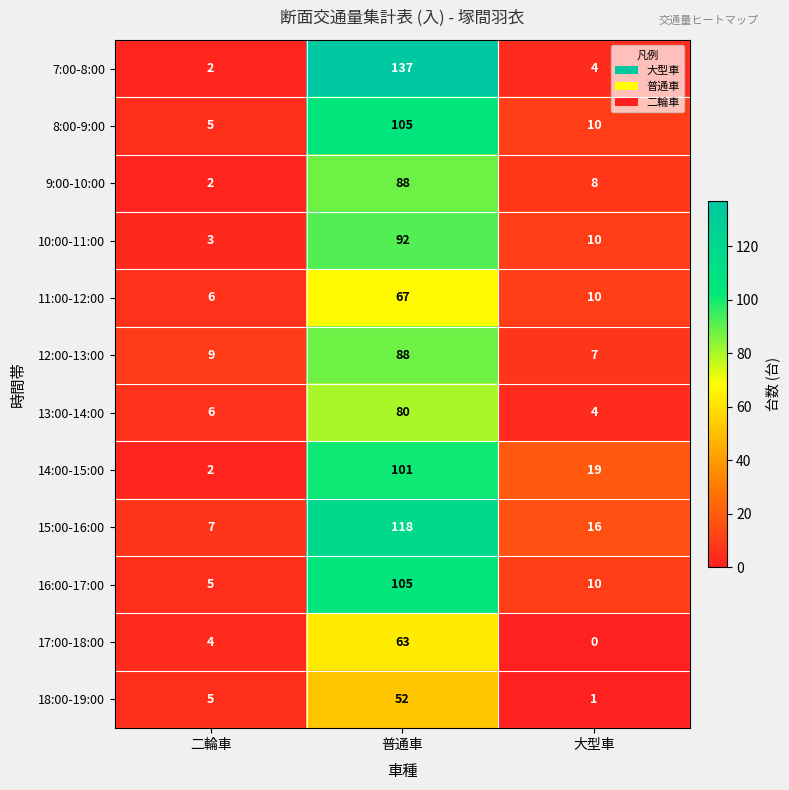

List the labels in order of 13:00-14:00 value, smallest first.

大型車, 二輪車, 普通車